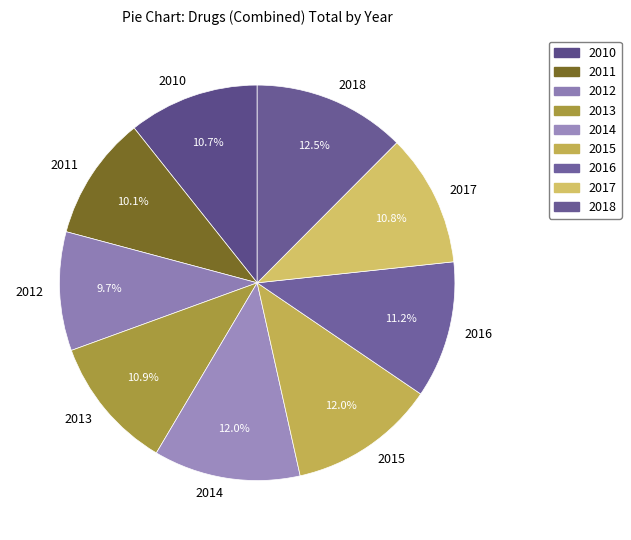

True or false: 2012 accounts for 10% of the total.

True